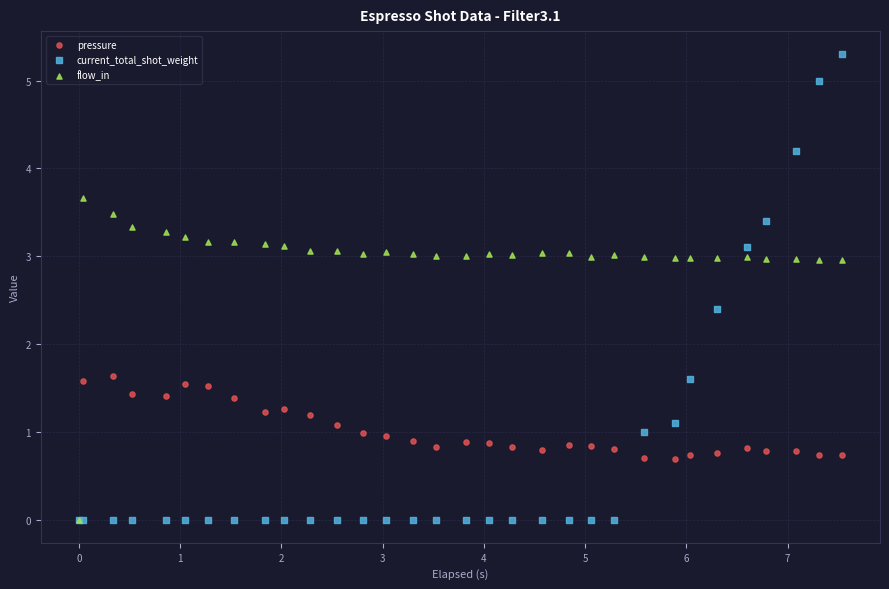

Which series reaches the maximum Y coordinate?

current_total_shot_weight